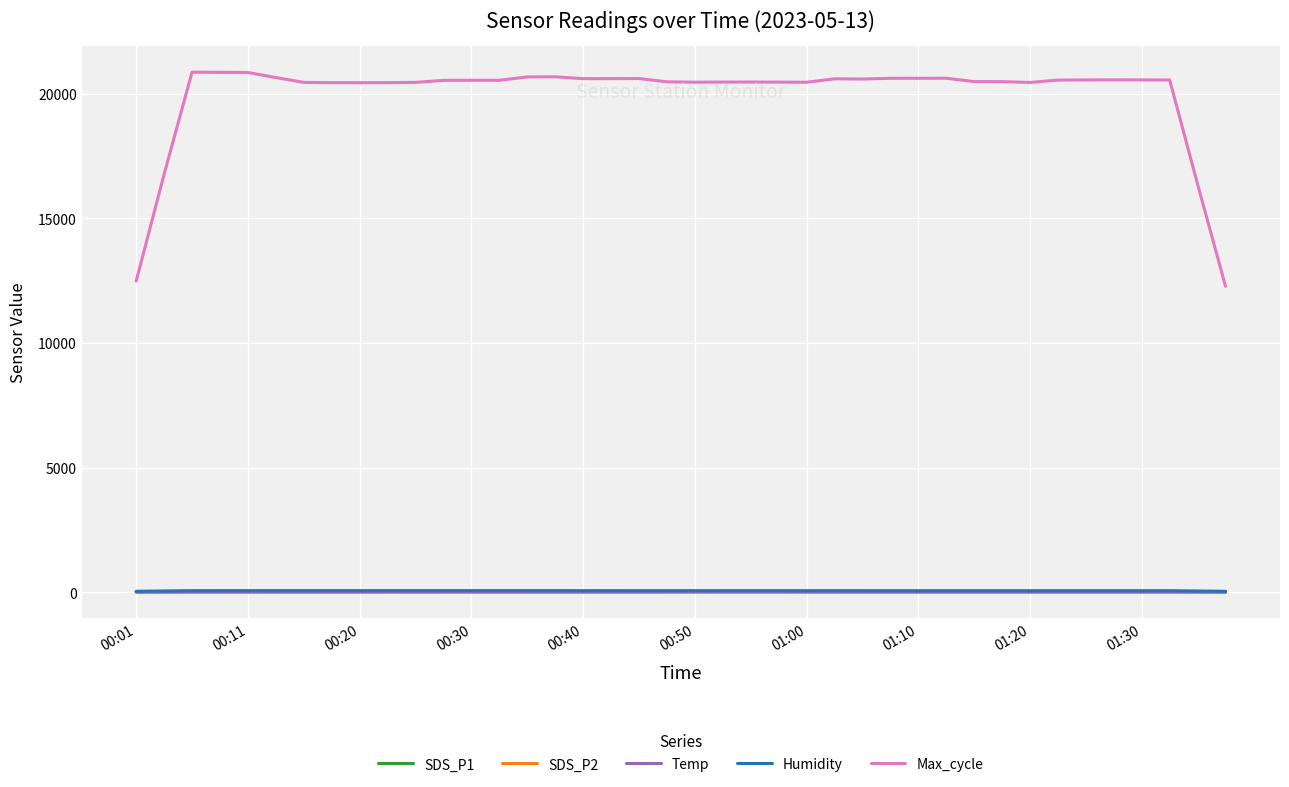

Which series has the widest spread of values?

Max_cycle